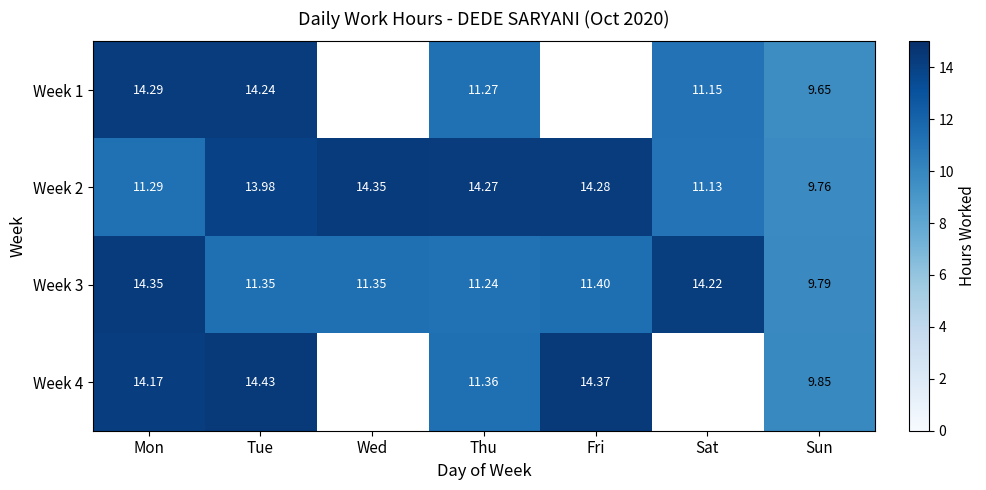

At which label does Week 3 reach its minimum?

Sun